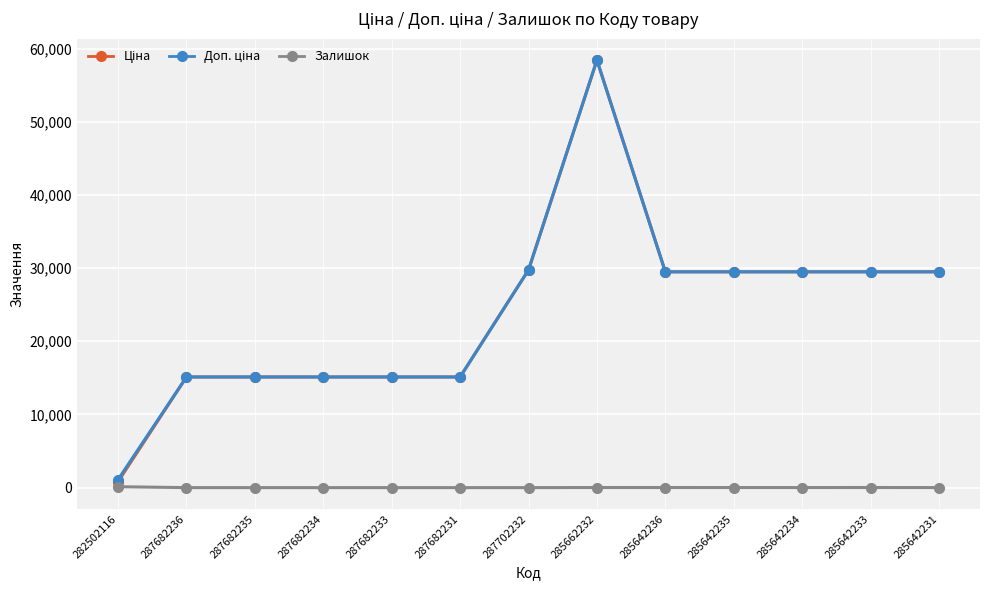

What is the difference between the highest and lowest values at 287682236?

15120.0